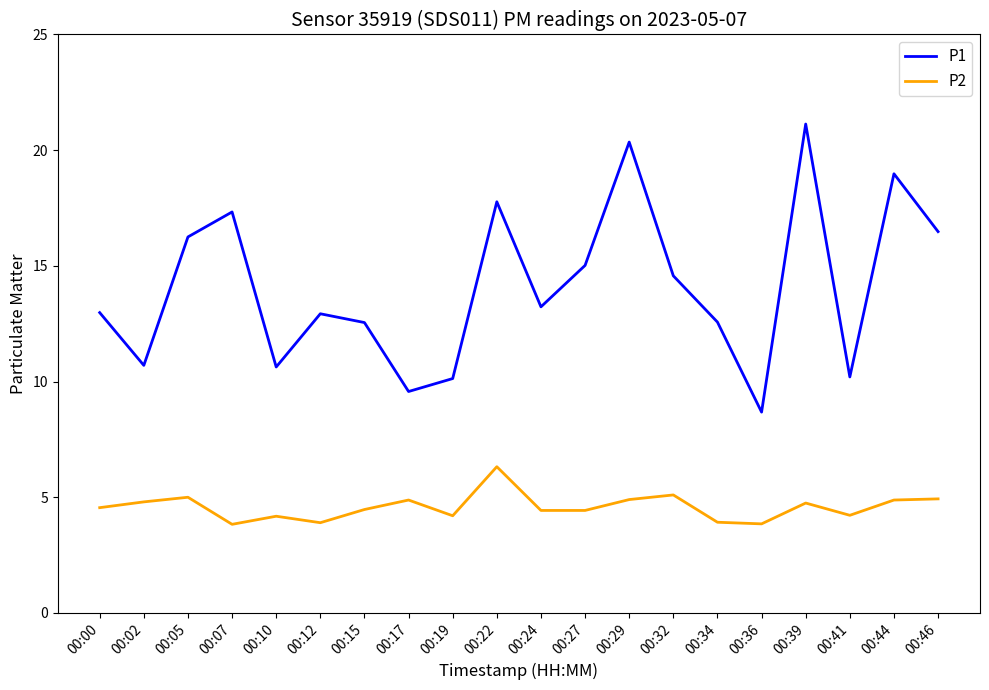

Does the chart display data point markers on the line(s)?

No